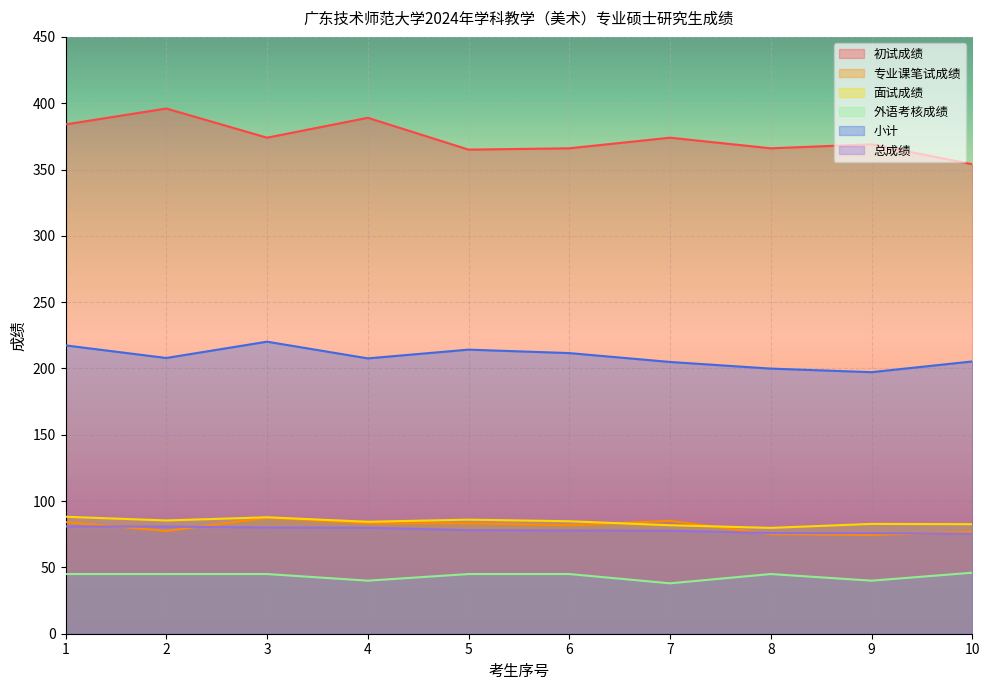

True or false: 专业课笔试成绩 and 总成绩 cross at least once.

True